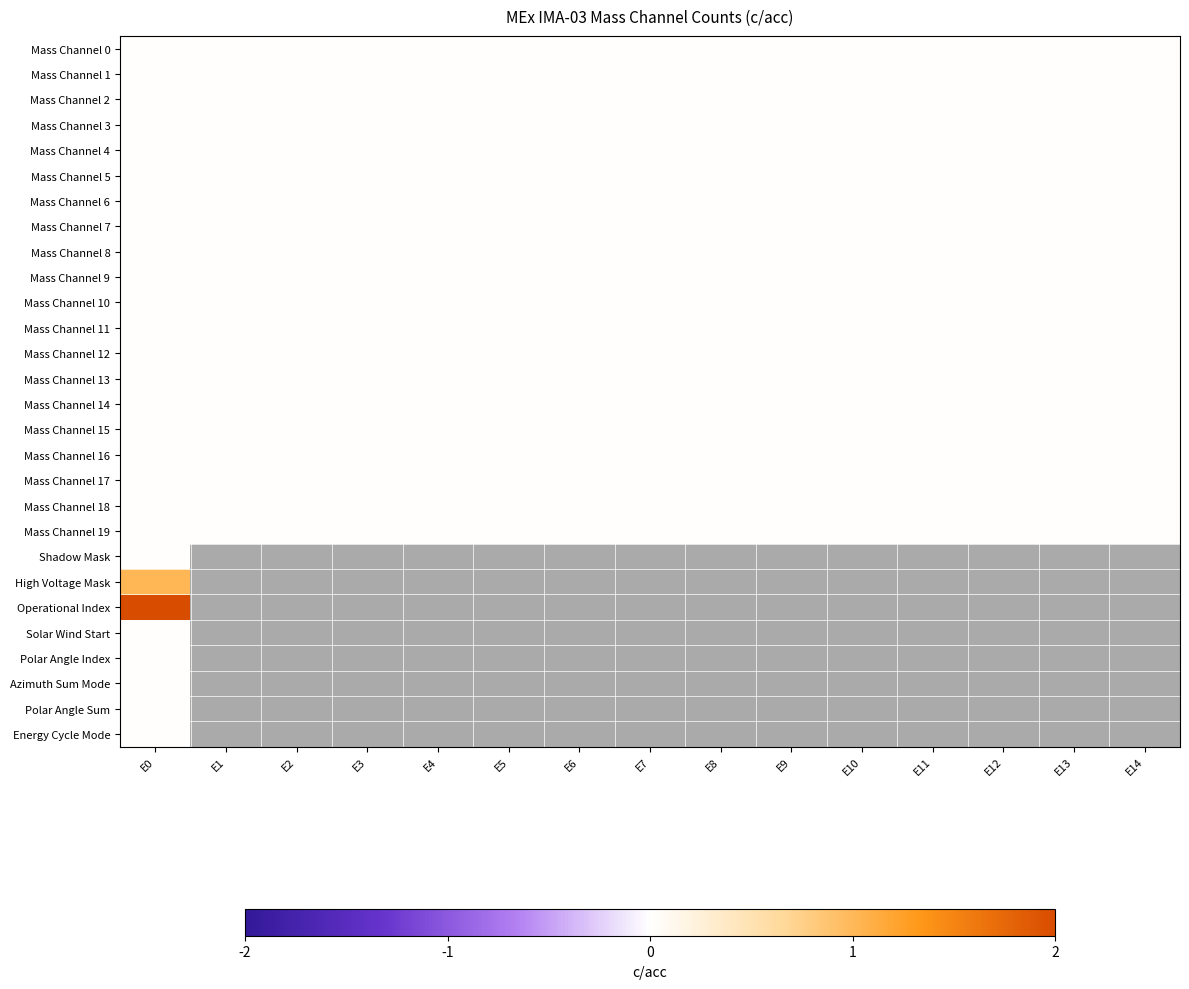

Count the number of categories in the chart.

15